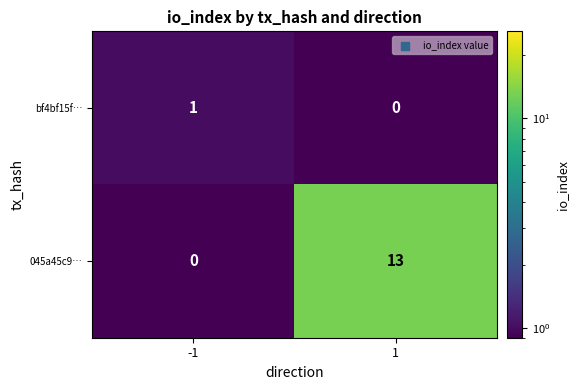

At how many categories does at least one series exceed 10?

1